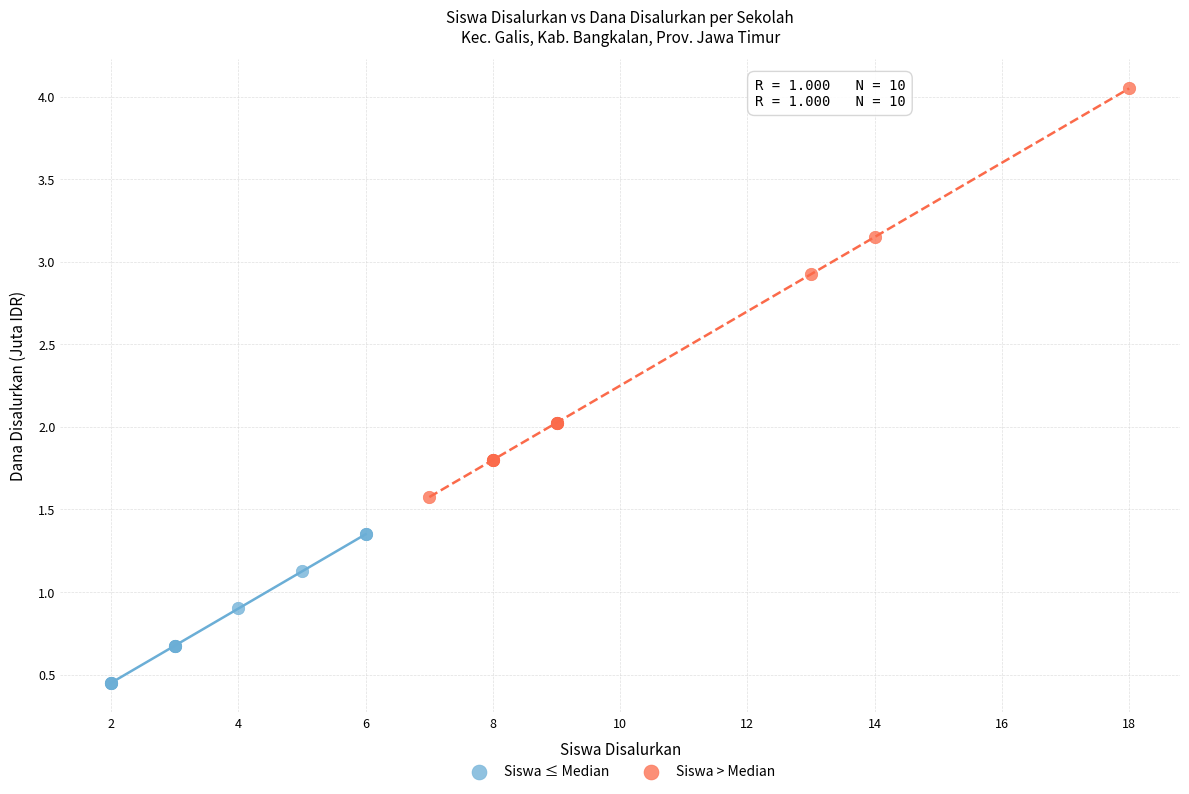

Which series reaches the minimum Y coordinate?

Siswa ≤ Median